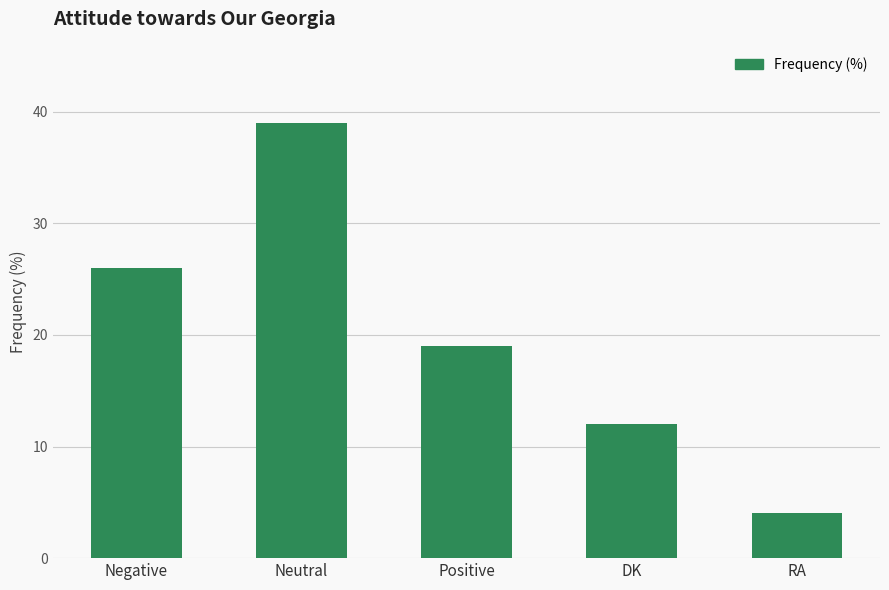

Read the value at Positive, to the nearest 10.

20